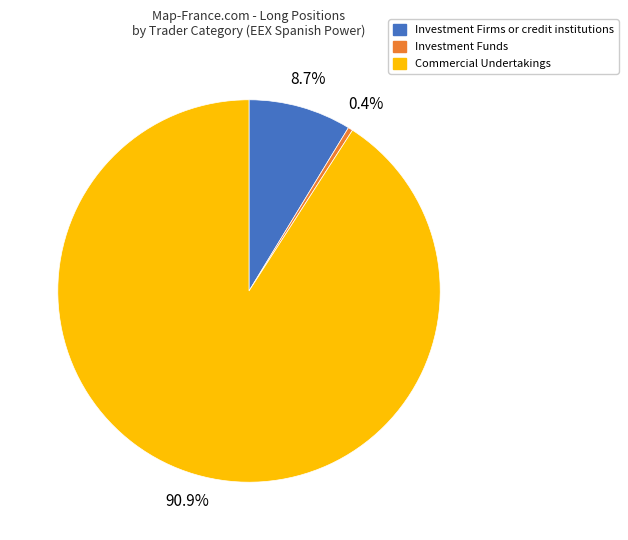

True or false: Investment Firms or credit institutions accounts for 9% of the total.

True